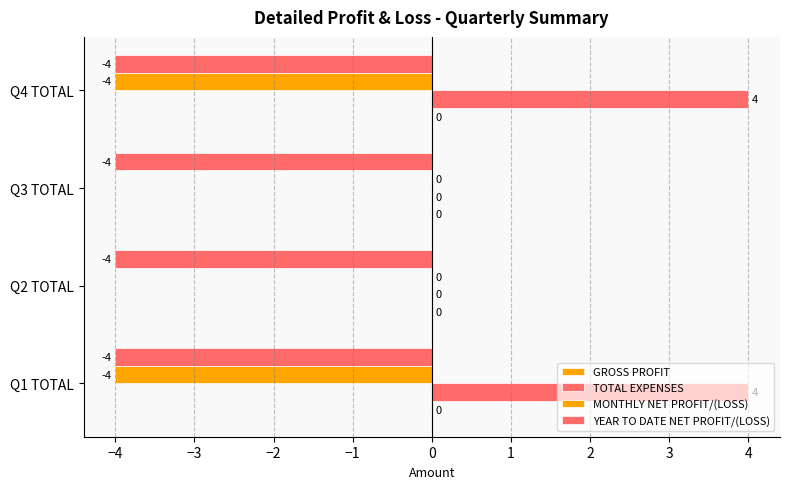

How many distinct data groups are displayed?

3